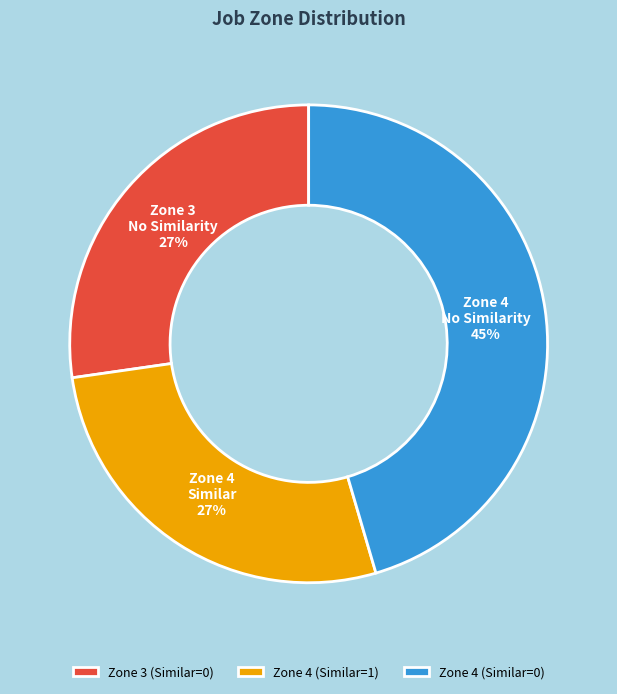

True or false: Zone 4 (Similar=1) accounts for 27% of the total.

True